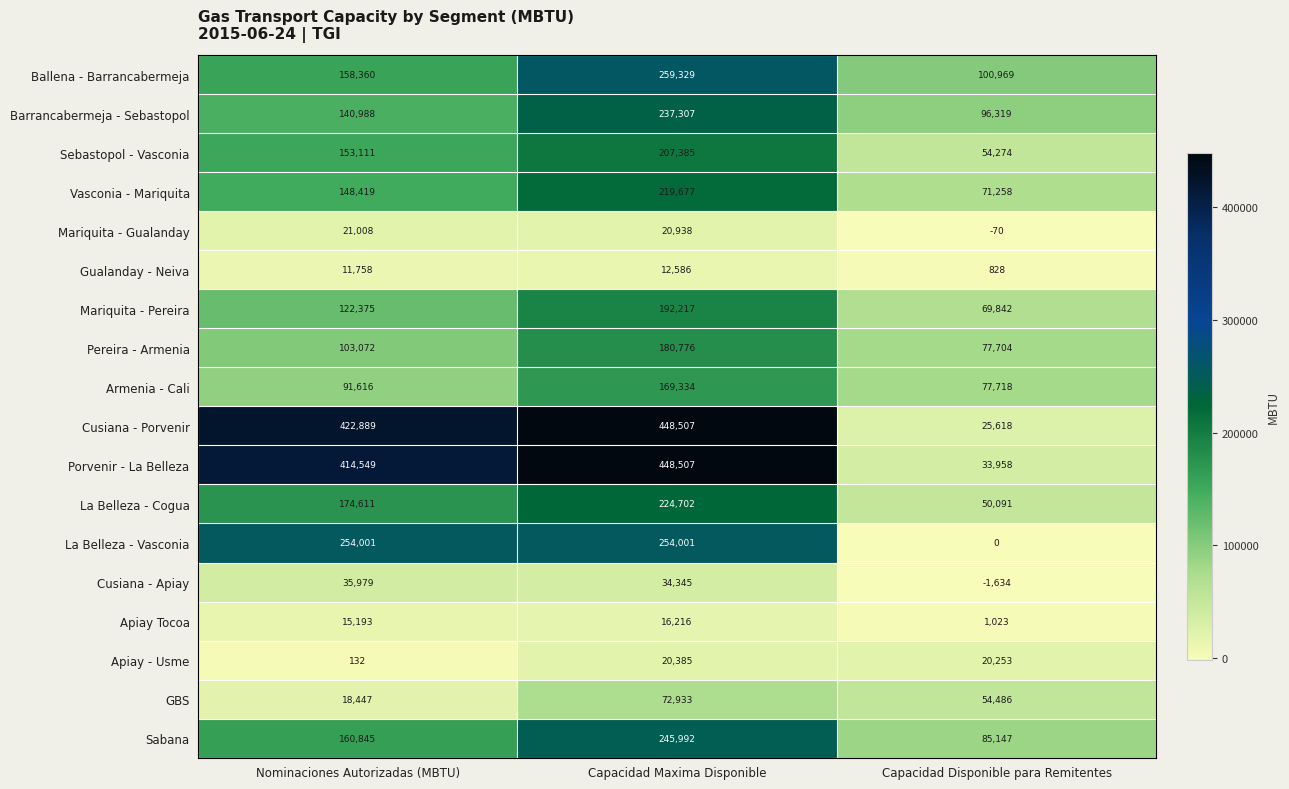

At which label is Pereira - Armenia closest to 129240?

Nominaciones Autorizadas (MBTU)